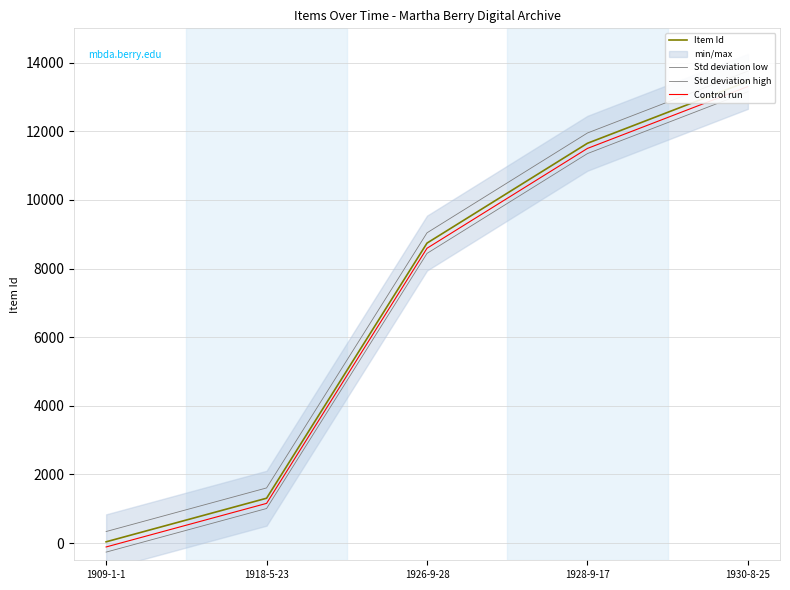

How many lines are shown in the chart?

4